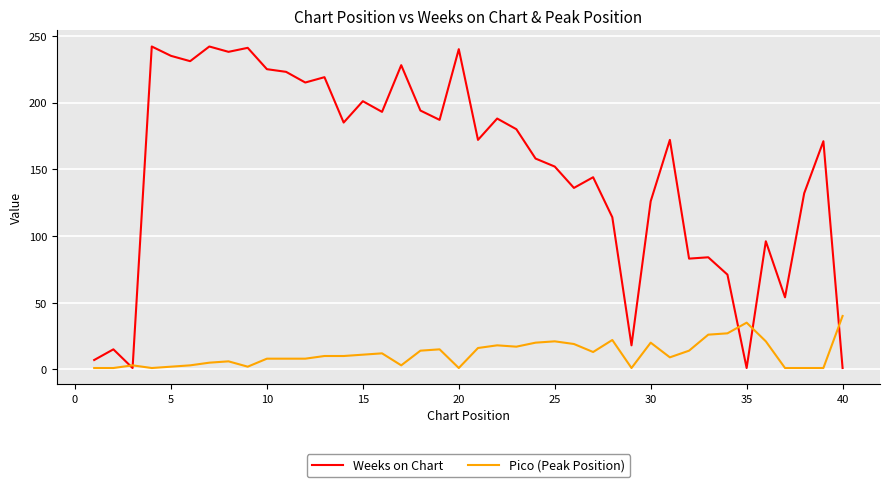

True or false: Weeks on Chart and Pico (Peak Position) intersect in this chart.

True